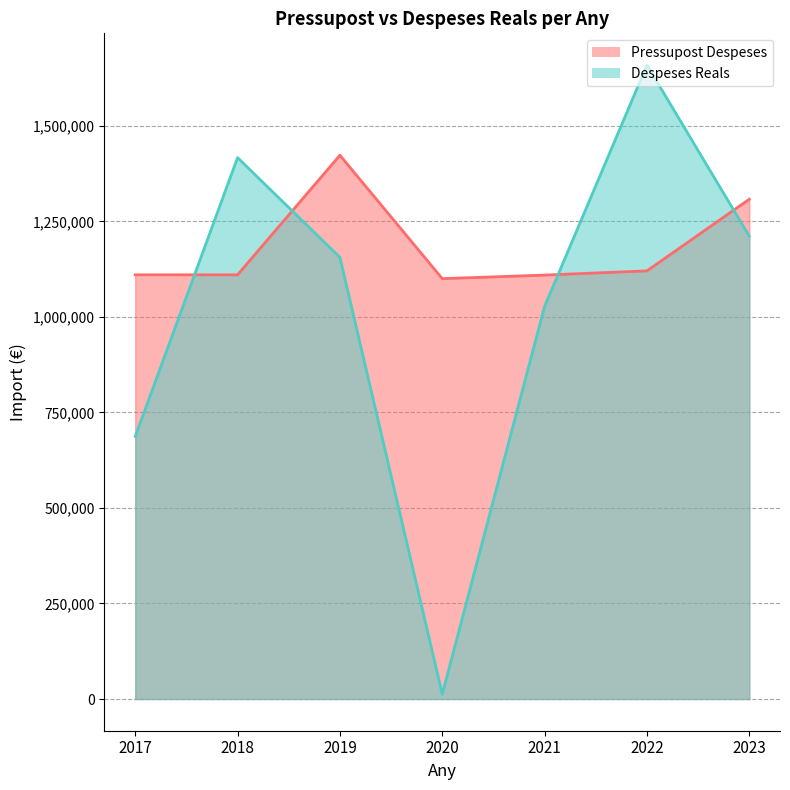

Which series has the largest total across all categories?

Pressupost Despeses